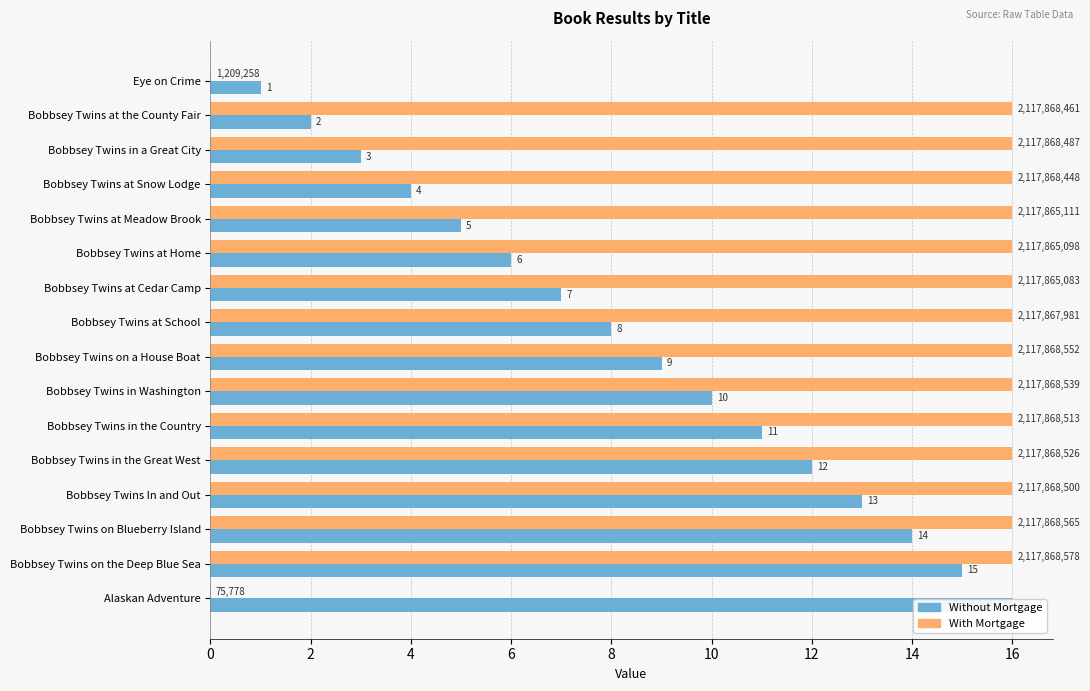

How many values in the With Mortgage series are below 15?

2